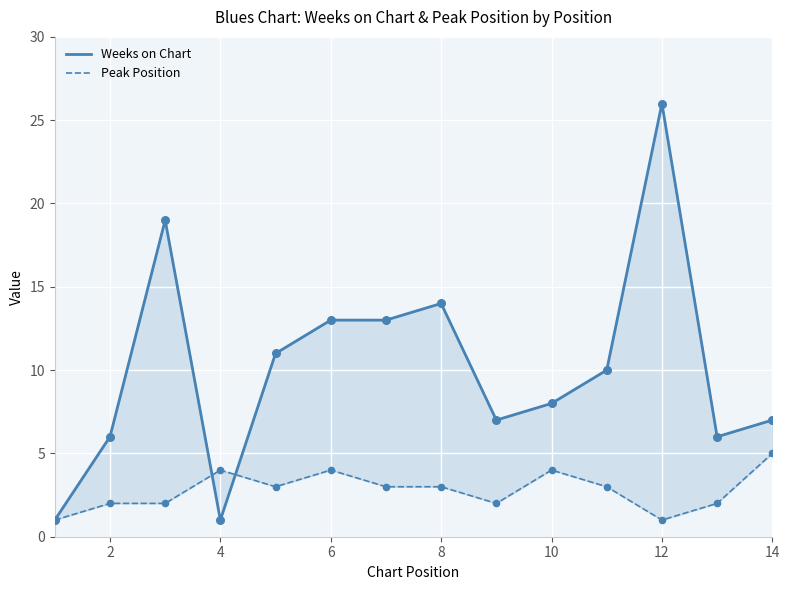

Which series reaches the minimum Y coordinate?

Weeks on Chart